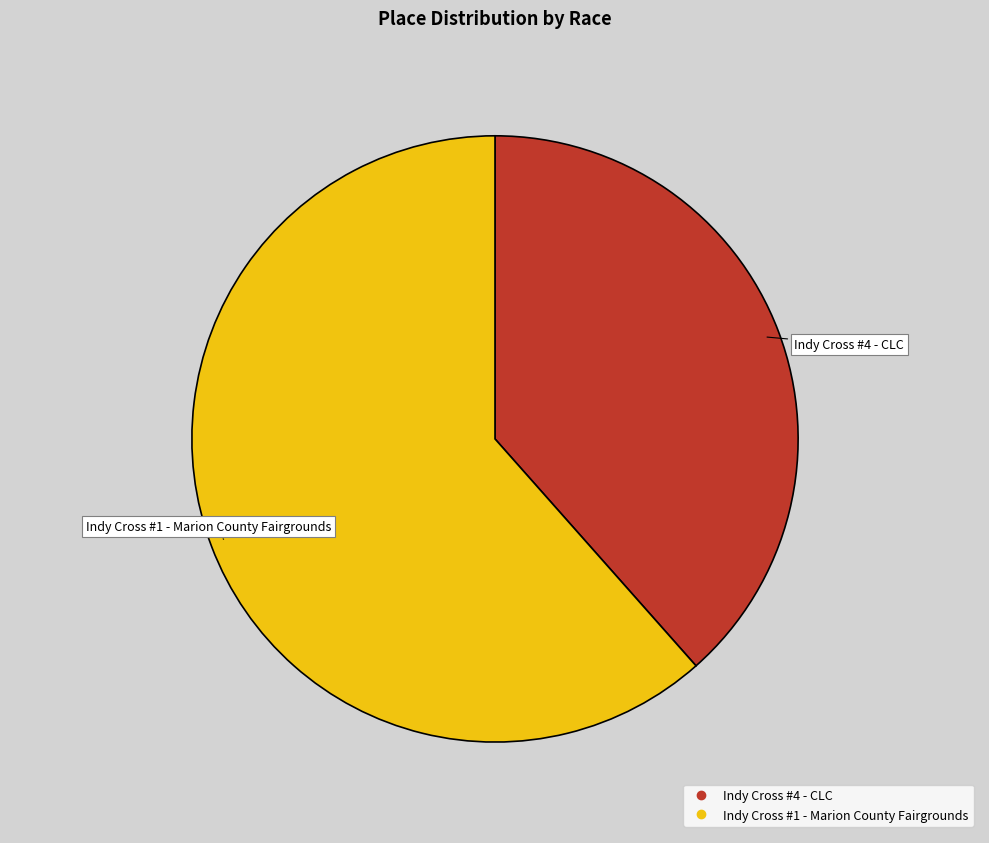

Rank the categories by value from highest to lowest.

Indy Cross #1 - Marion County Fairgrounds, Indy Cross #4 - CLC